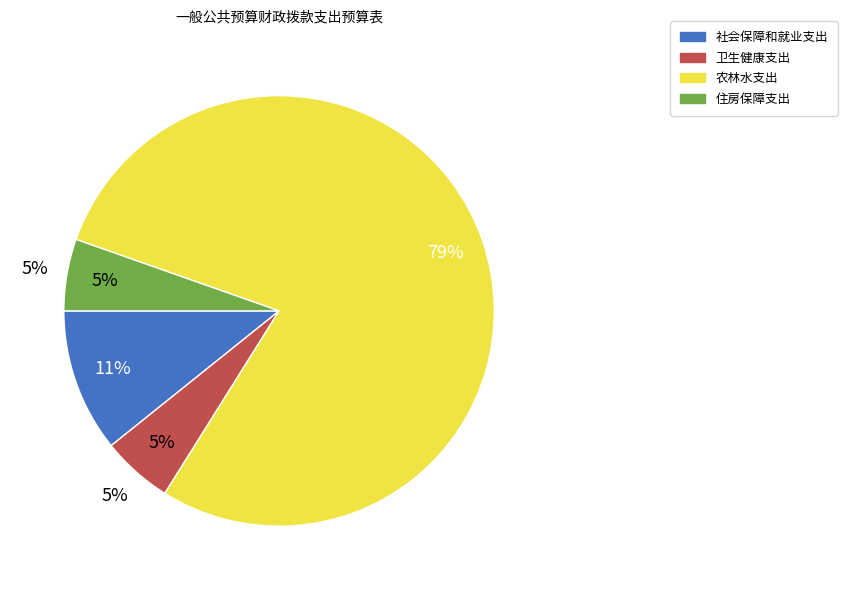

How many segments does this pie chart have?

4